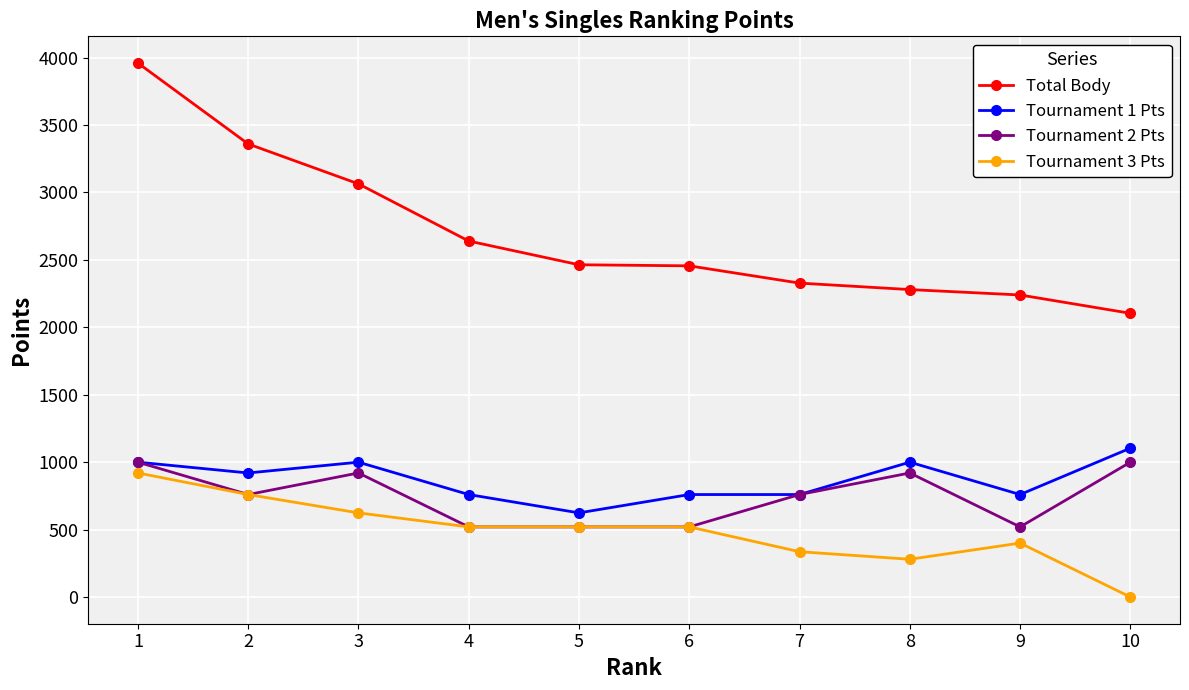

True or false: Tournament 1 Pts and Total Body cross at least once.

False